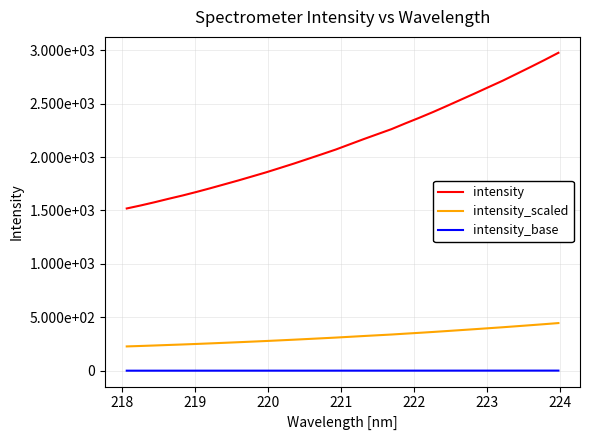

Does the chart have visible grid lines?

Yes